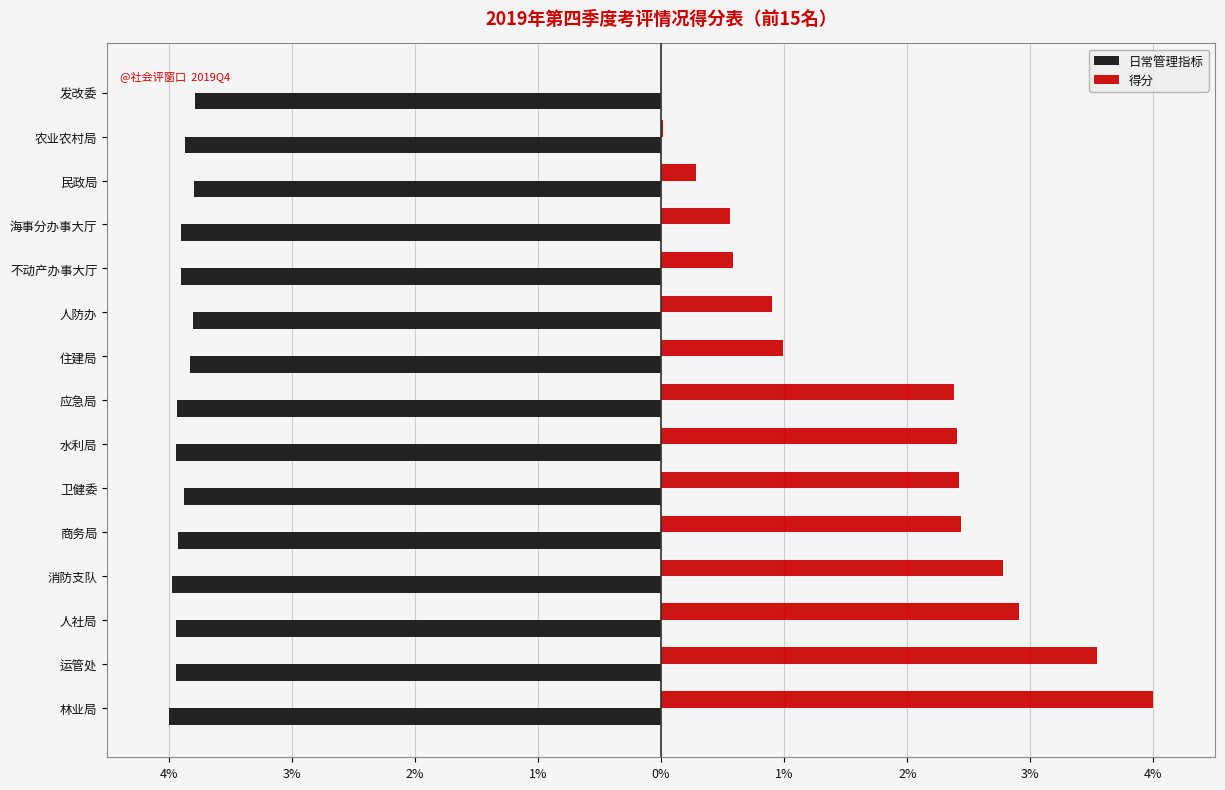

What is the difference between the second highest and second lowest values in the 得分 series?

3.5